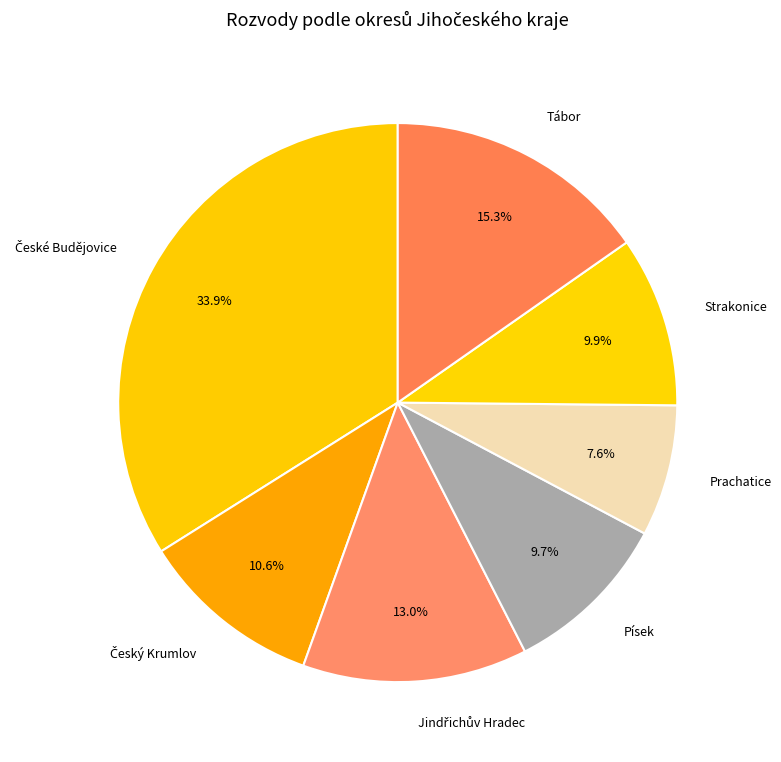

Is there any slice that represents more than half of the pie?

No